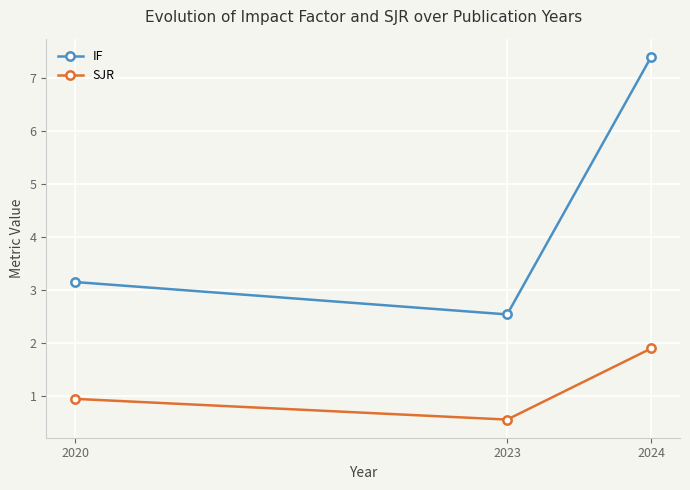

What is the total value across all series at 2020?

4.1